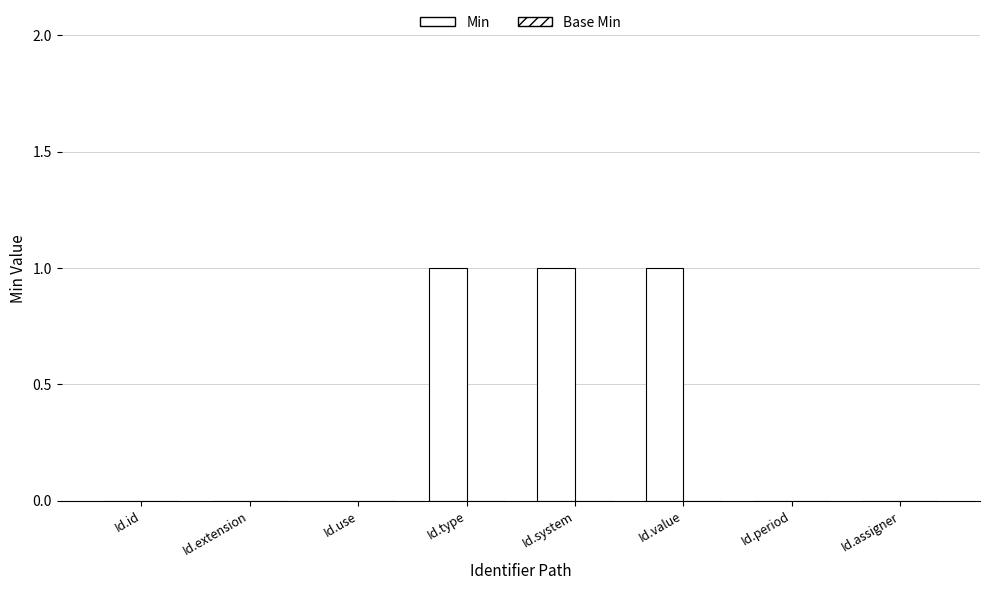

How many data points does each series have?

8